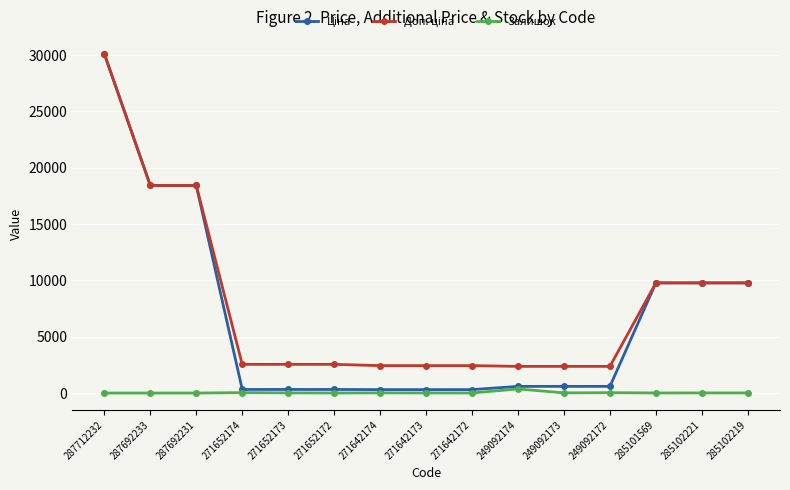

What is the maximum value shown in the chart?

30102.8